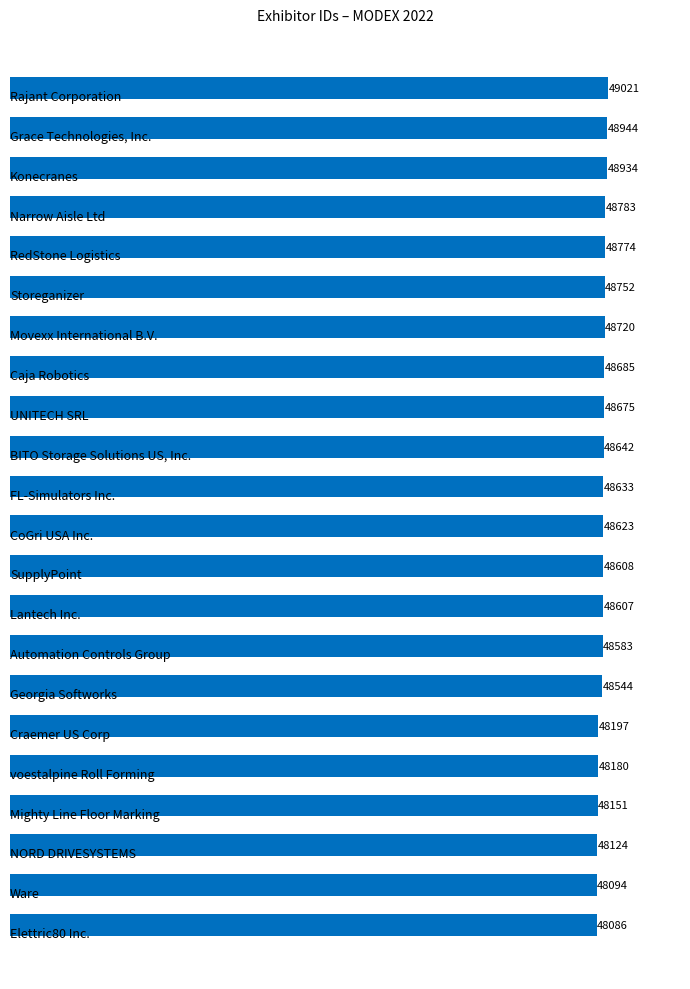

What is the difference between the second highest and minimum values?

858